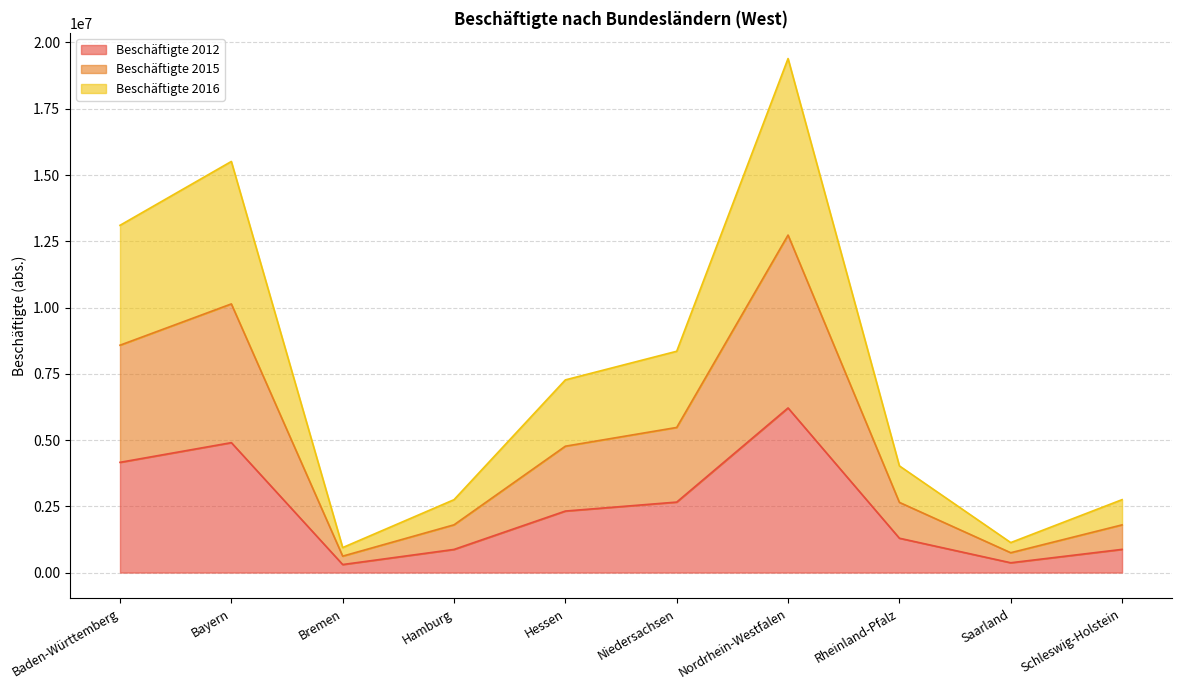

Between Baden-Württemberg and Niedersachsen, which series saw the biggest shift?

Beschäftigte 2015